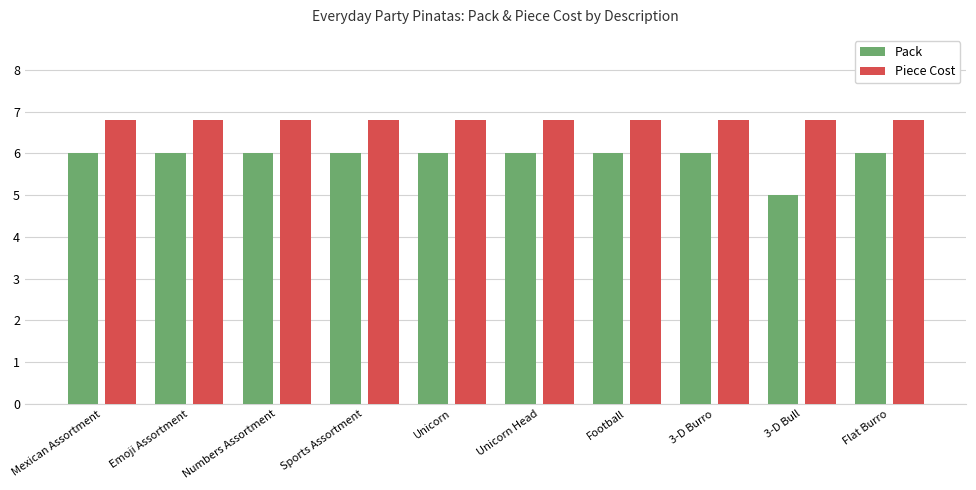

Which series has the largest total across all categories?

Piece Cost